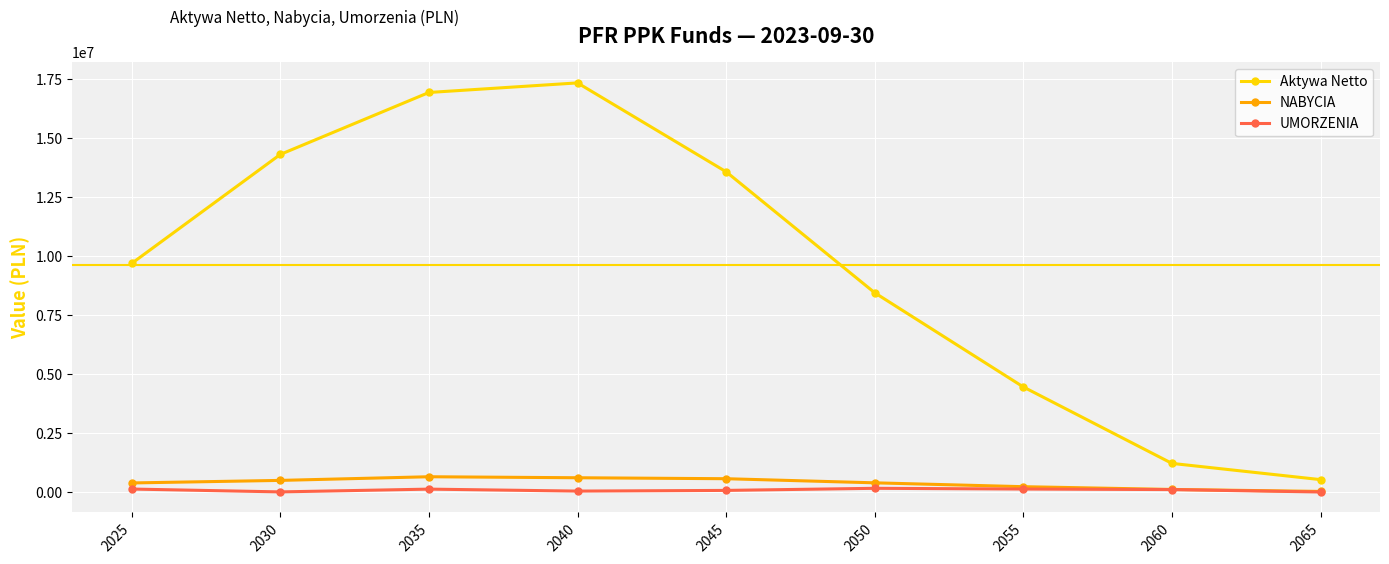

What are all the series names shown in the legend?

Aktywa Netto, NABYCIA, UMORZENIA